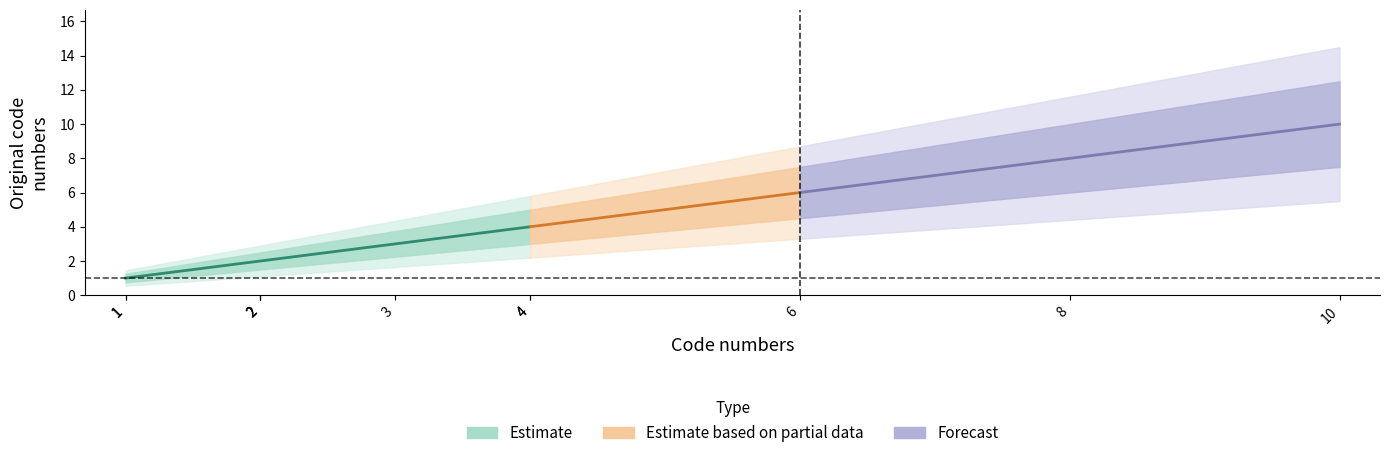

True or false: Code numbers has more than 1 points higher than both neighbors.

False